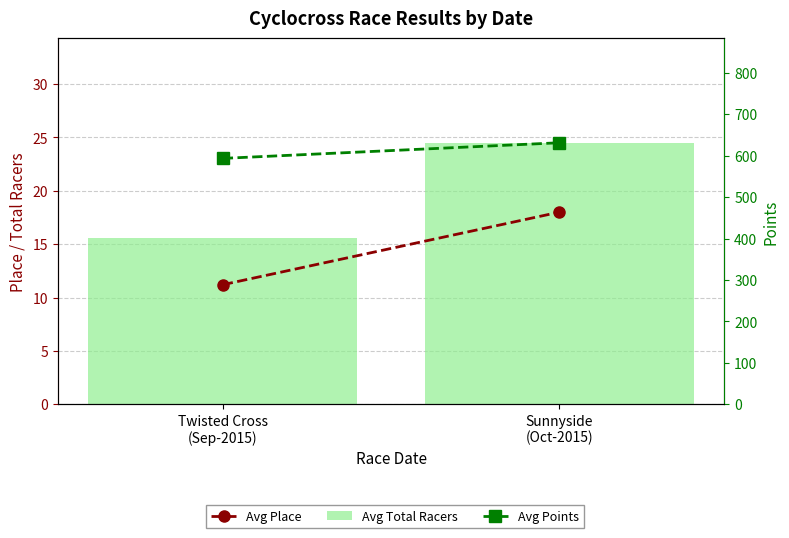

Is it true that Avg Total Racers equals 24.5 at Sunnyside
(Oct-2015)?

True